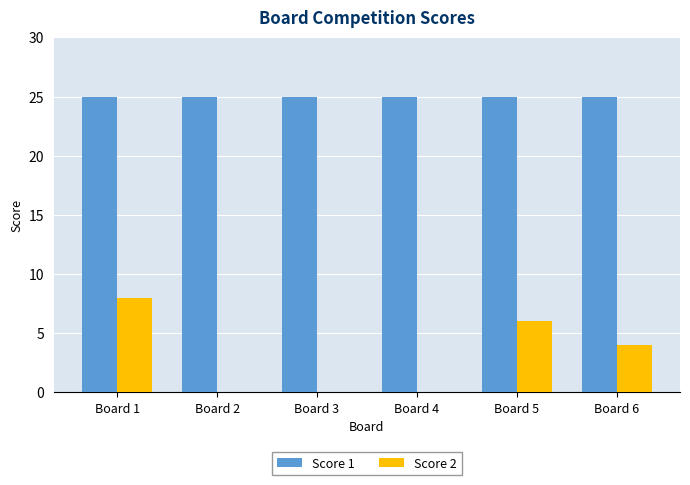

The value of Score 2 at Board 3 is 3. True or false?

False